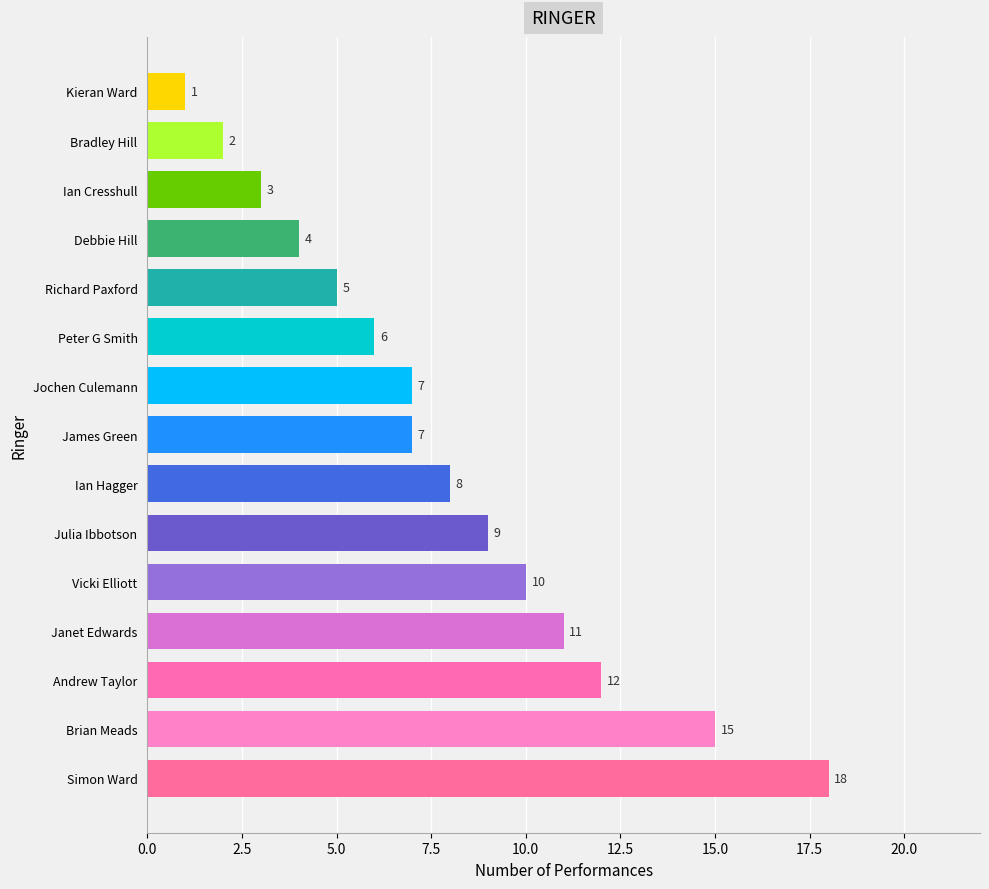

At which label is the value closest to 9?

Julia Ibbotson